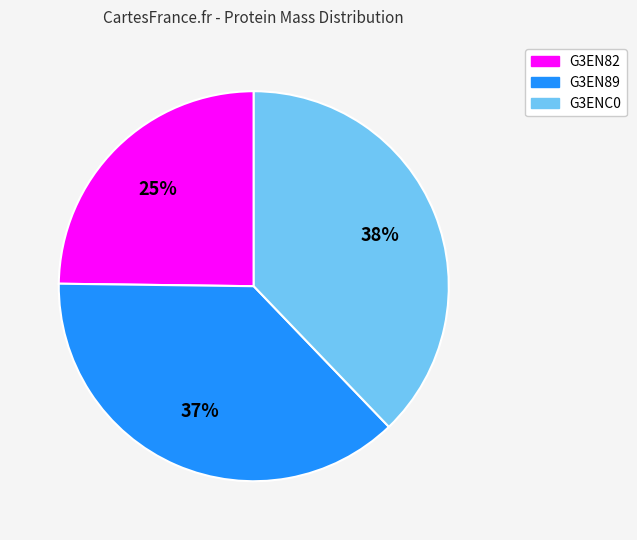

True or false: G3EN89 accounts for 37% of the total.

True